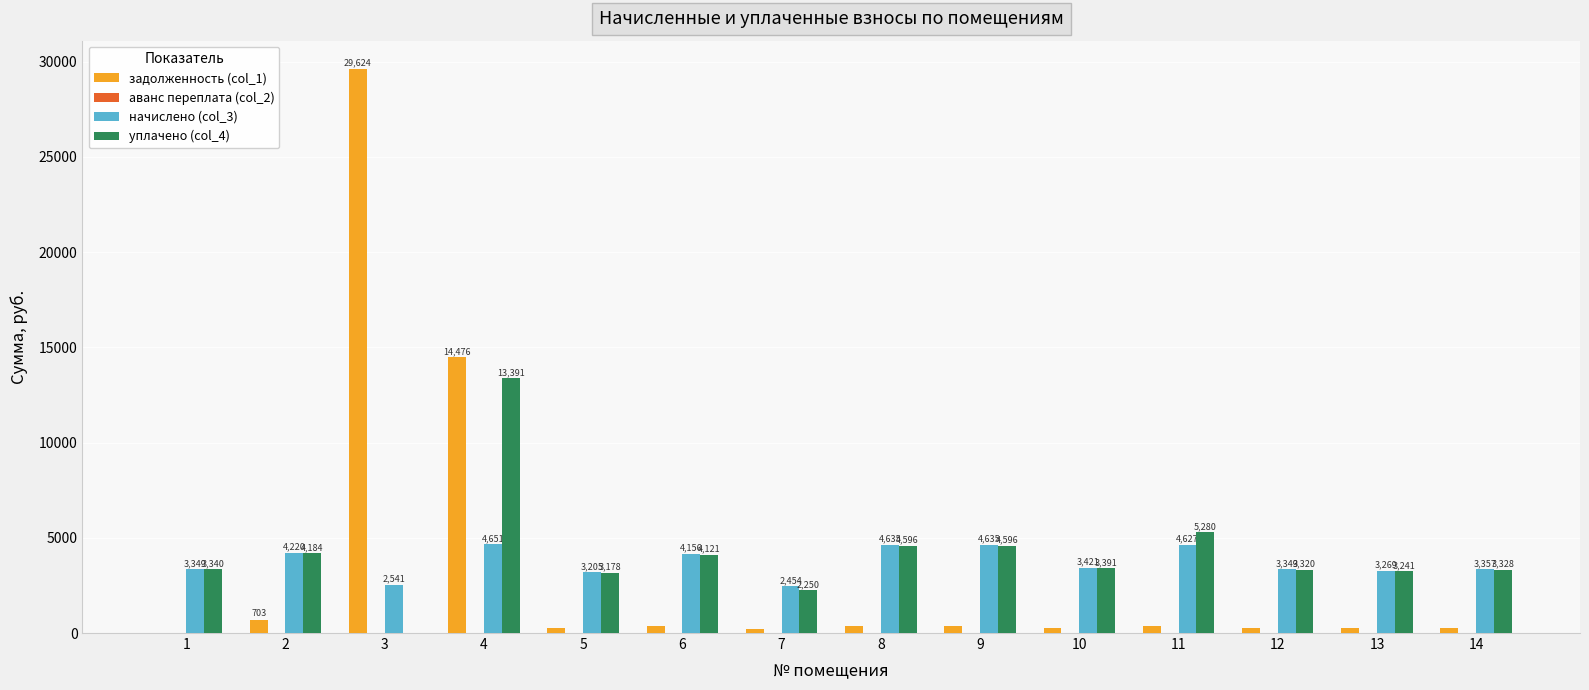

What is the total value across all series at 2?

9107.0